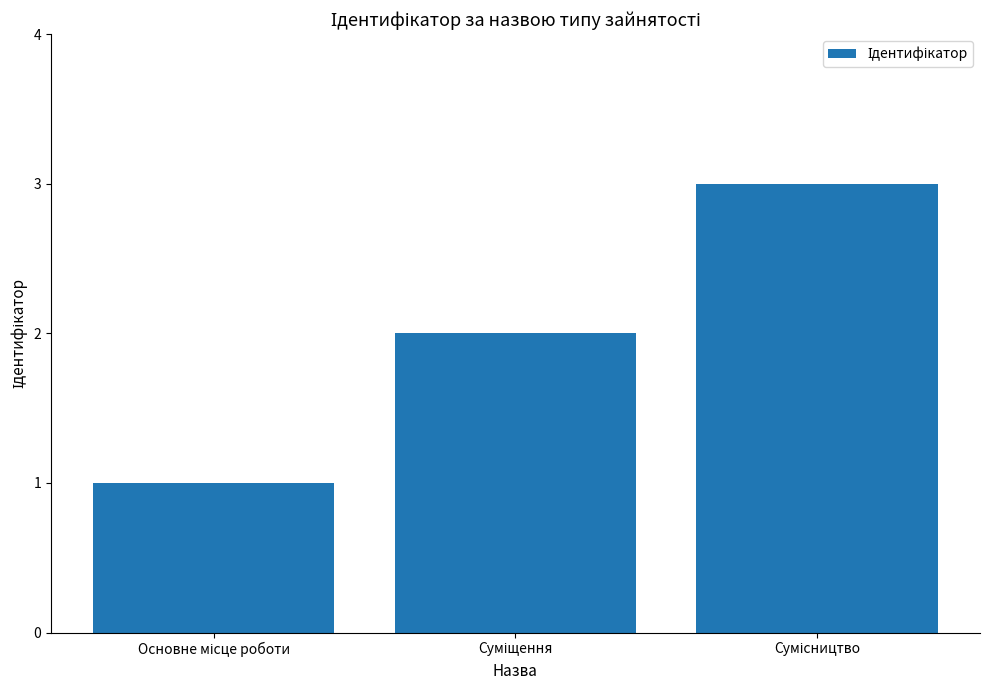

How many series are shown in this chart?

1